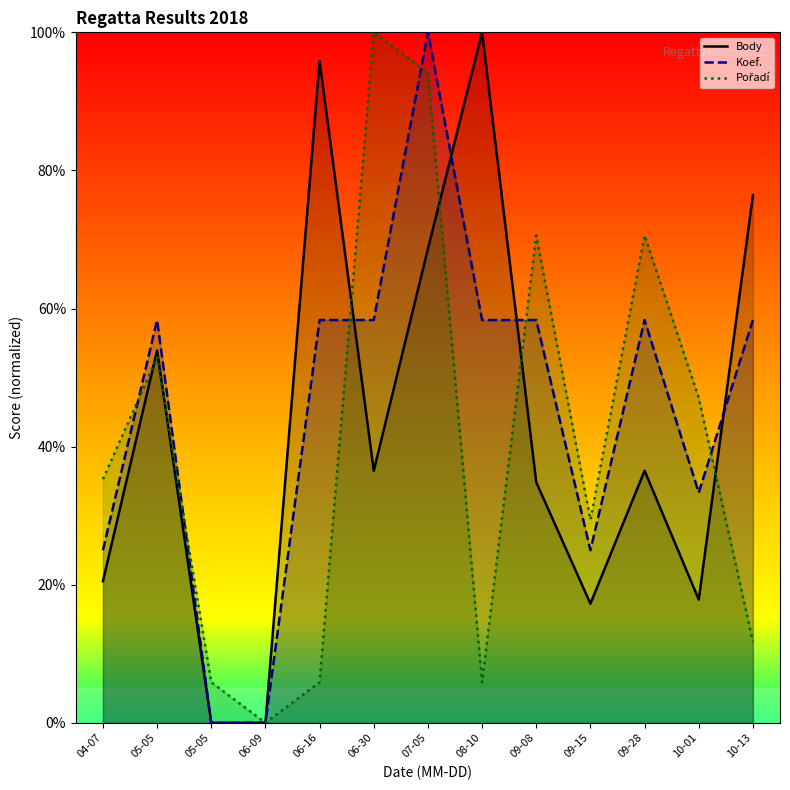

At which category is the sum across all series the highest?

07-05